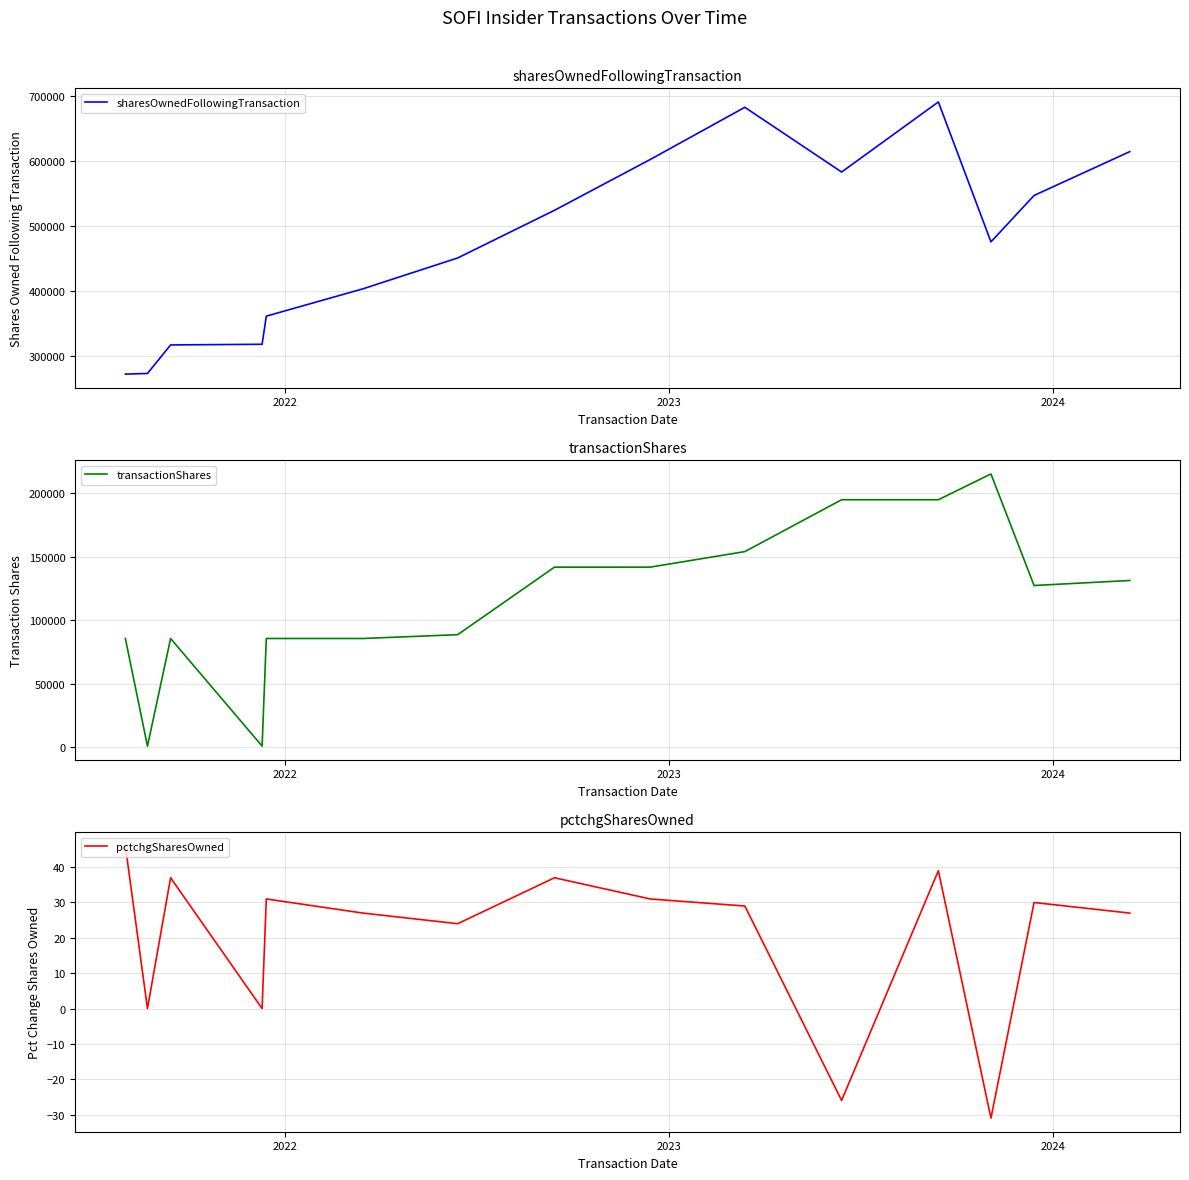

What is the minimum value for sharesOwnedFollowingTransaction?

272763